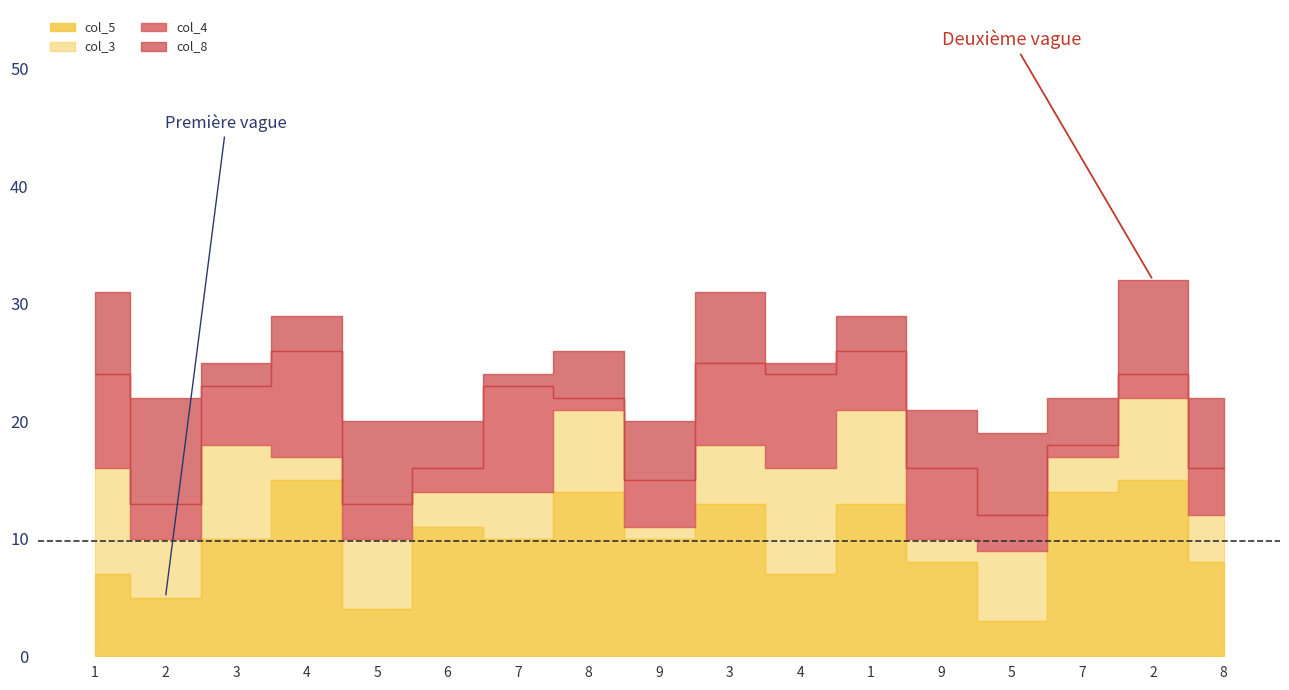

What value does the col_3 series have at 5?

6